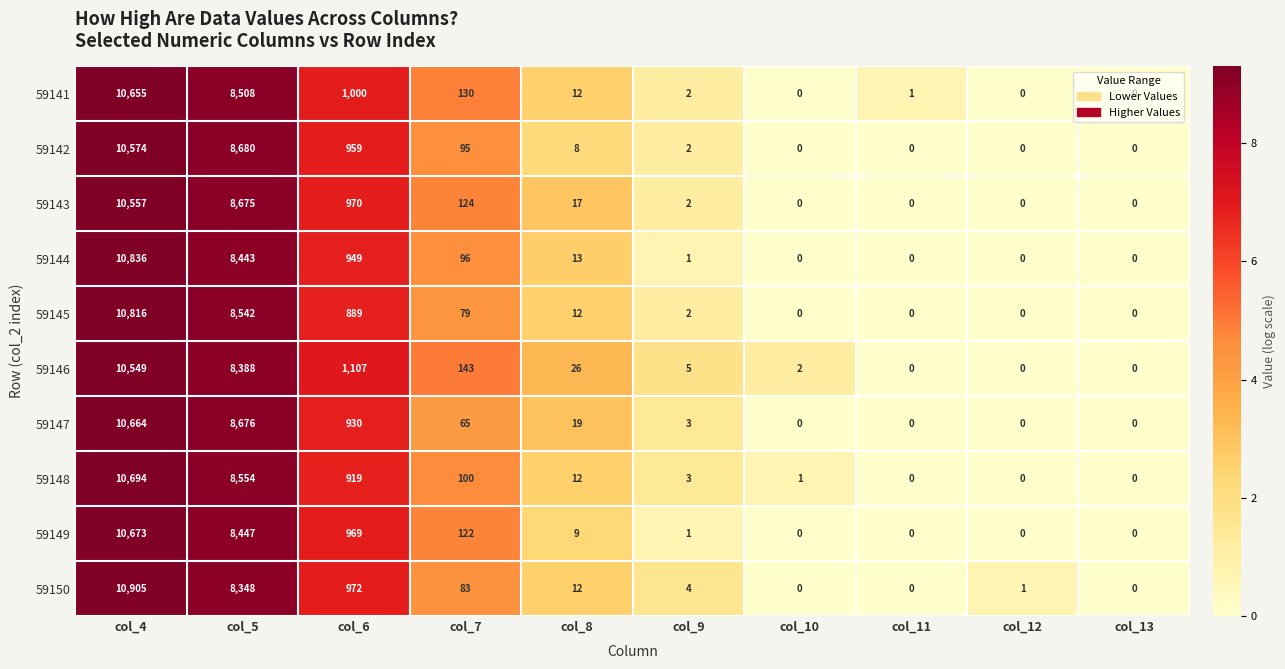

What is the sum of the 59148 values at col_8 and col_4?

10706